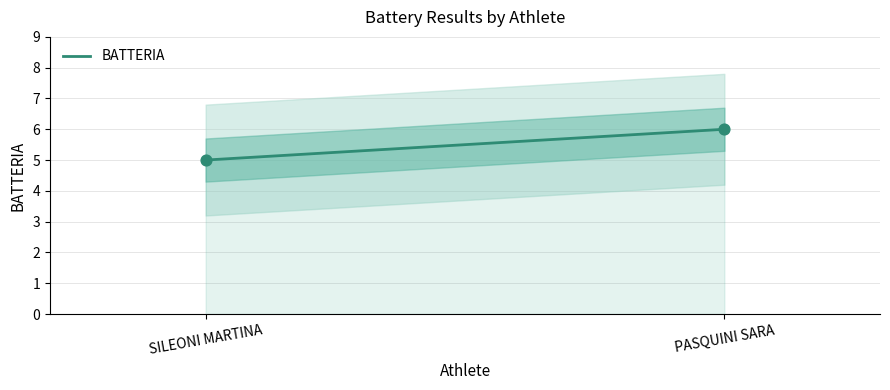

Which has a higher value, SILEONI MARTINA or PASQUINI SARA?

PASQUINI SARA